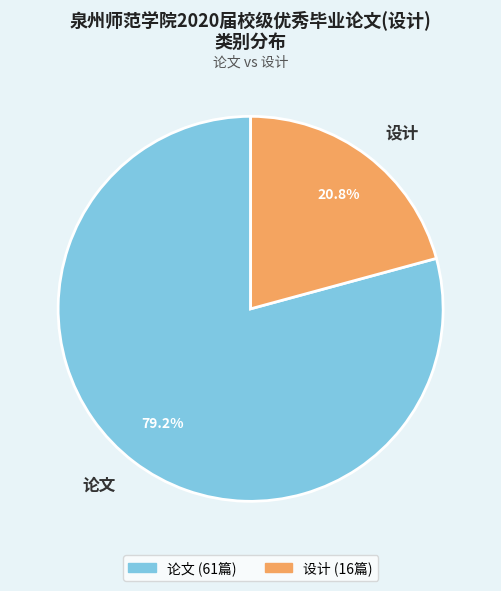

Rank the categories by value from highest to lowest.

论文, 设计